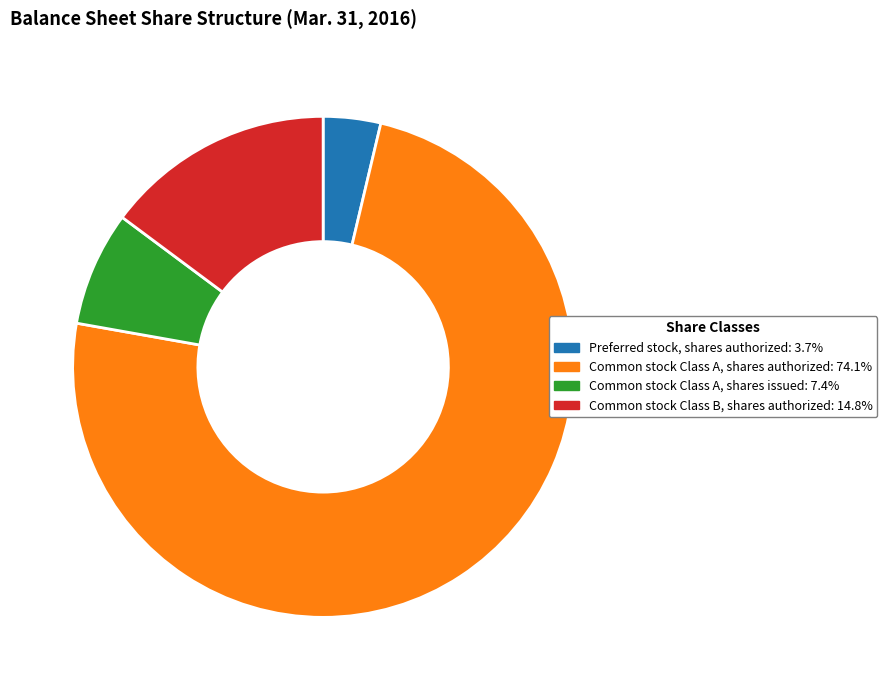

Which category has the biggest portion of the pie?

Common stock Class A, shares authorized